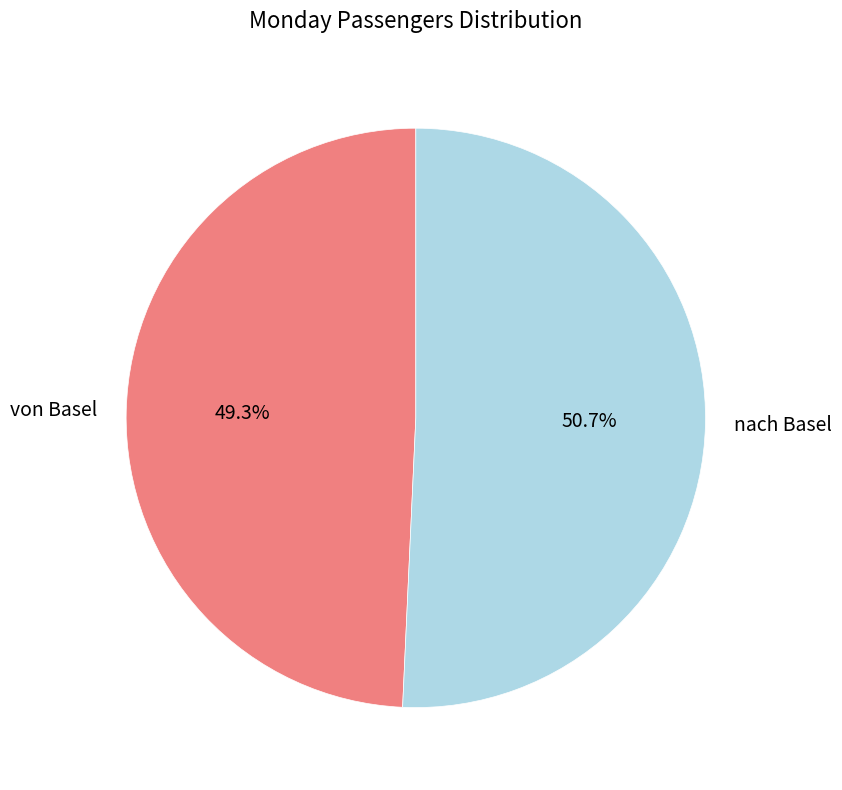

To the nearest percent, what is the difference between the largest and smallest slice percentages?

1%